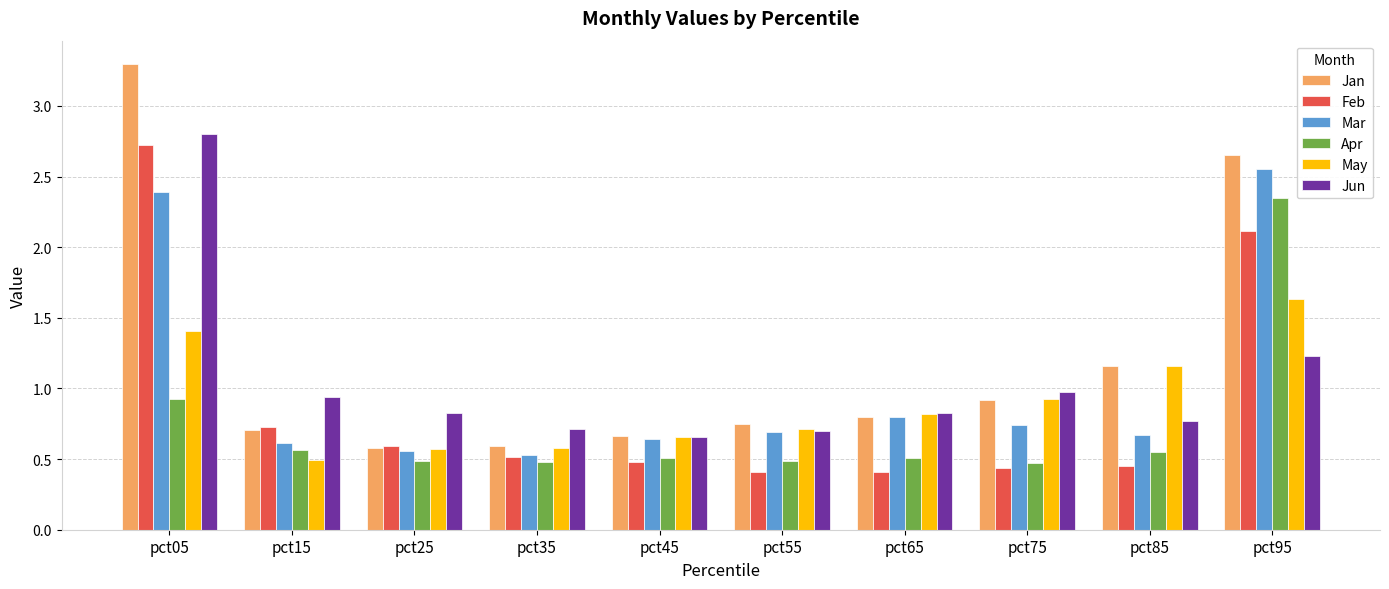

What is the difference between the maximum and minimum values in the Jun series?

2.1